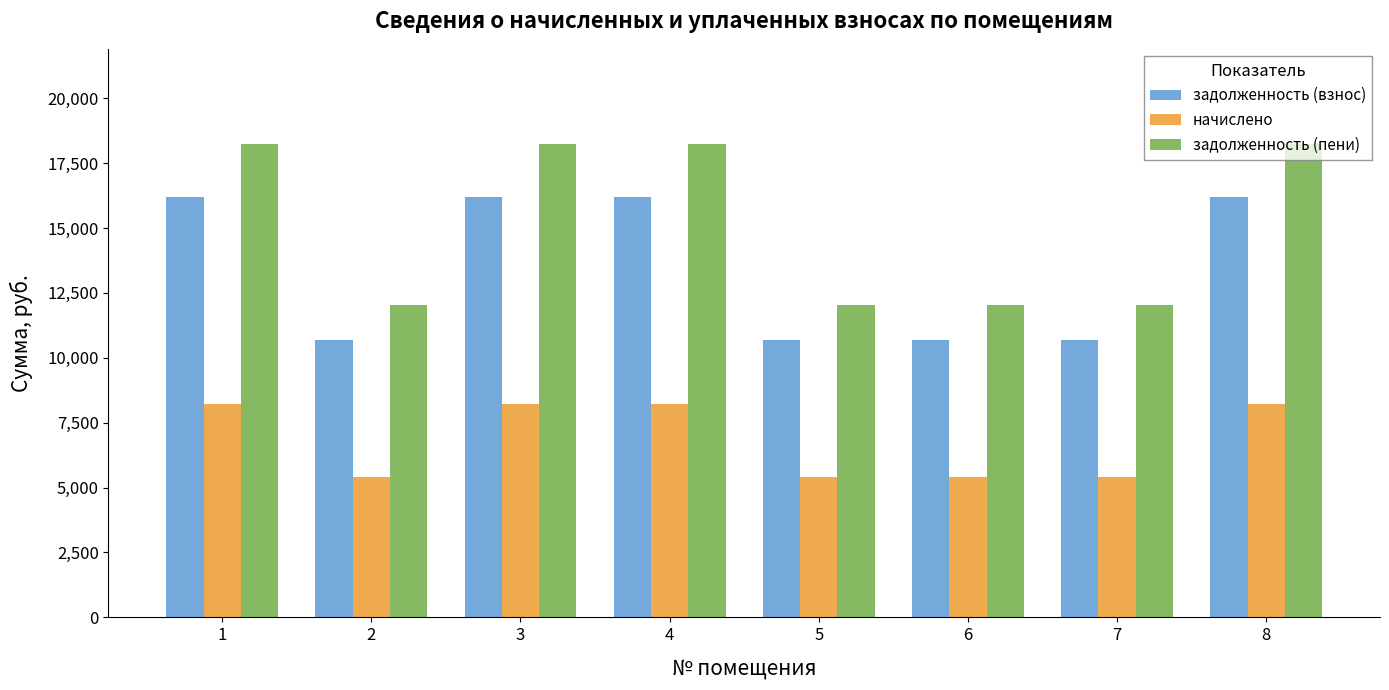

What is the difference between the maximum and second lowest values in the задолженность (взнос) series?

5526.4